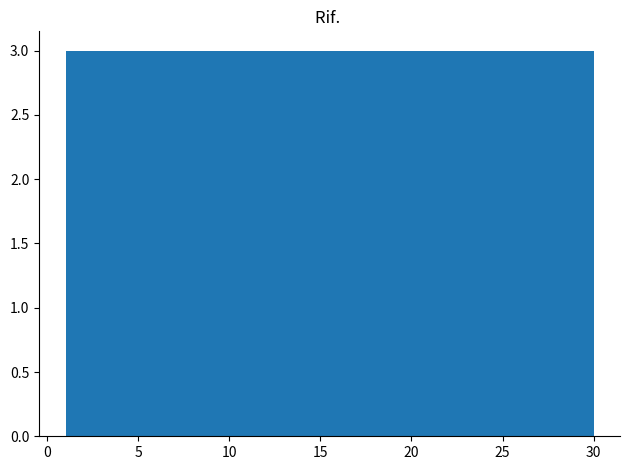

How tall is the bar that spans 1.0 to 3.9 on the x-axis? Neither the bar edges nor the heights are printed on the chart, so give them approximately, as read against the axes.

3